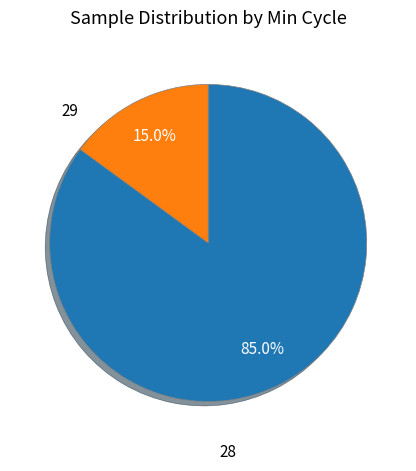

Is there any slice that represents more than half of the pie?

Yes